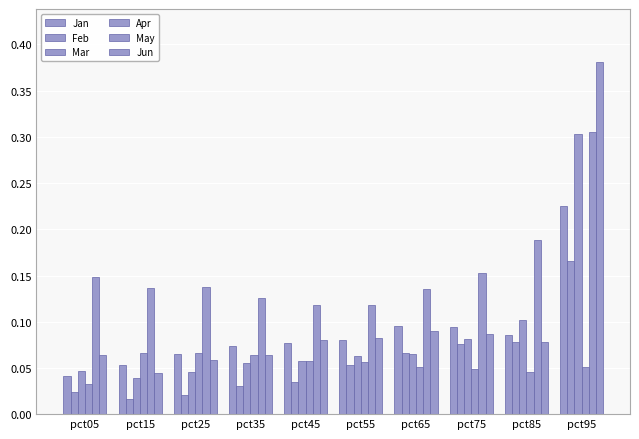

Which category has the highest value in the Jan series?

pct95